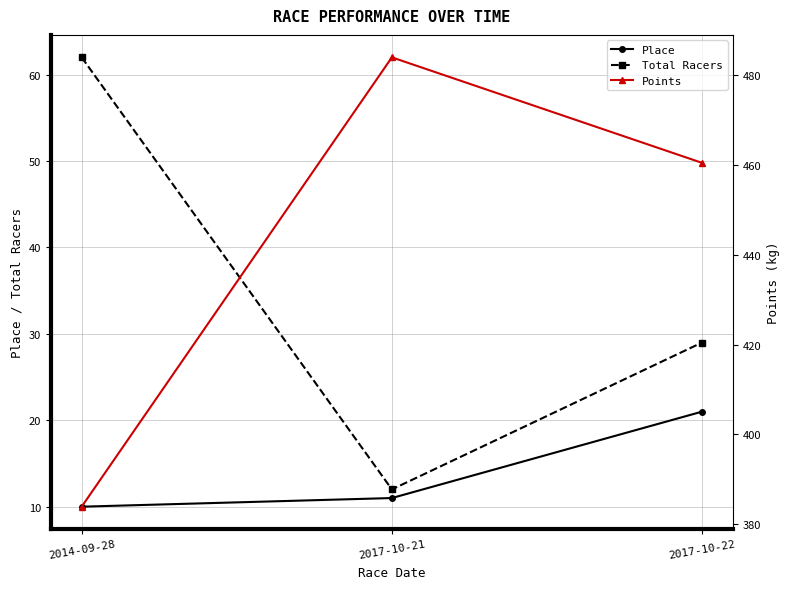

What is the average value of the Total Racers series?

34